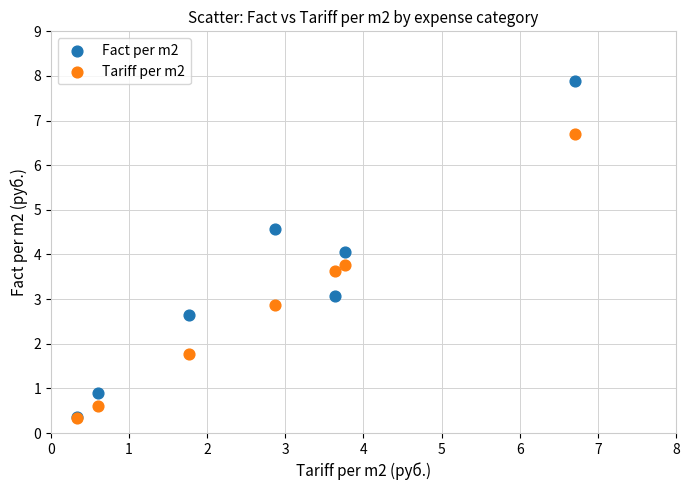

What are all the series names shown in the legend?

Fact per m2, Tariff per m2